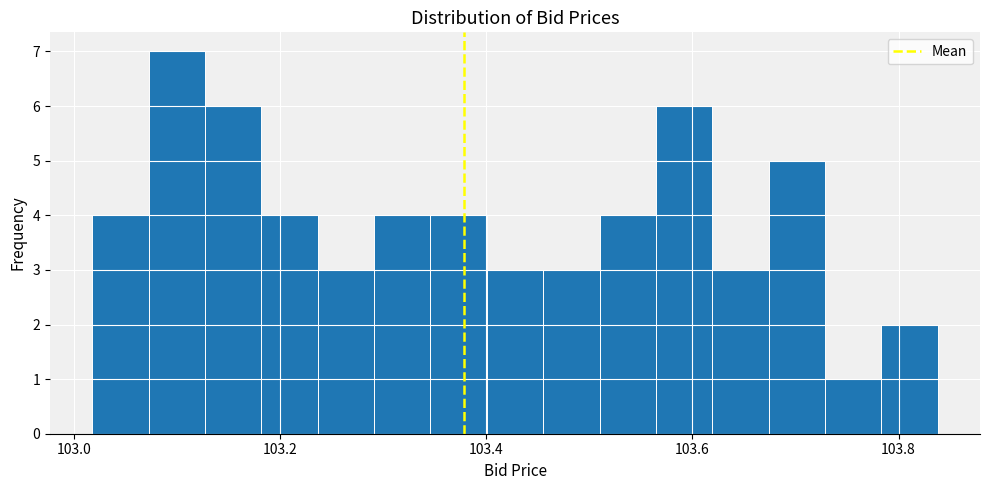

Read against the x-axis, roughly where is the centre of the tallest bar?

103.10